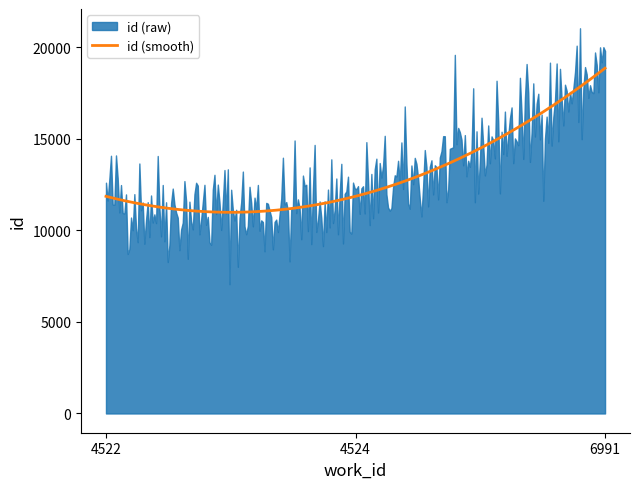

At which label is the value closest to 15363?

4524